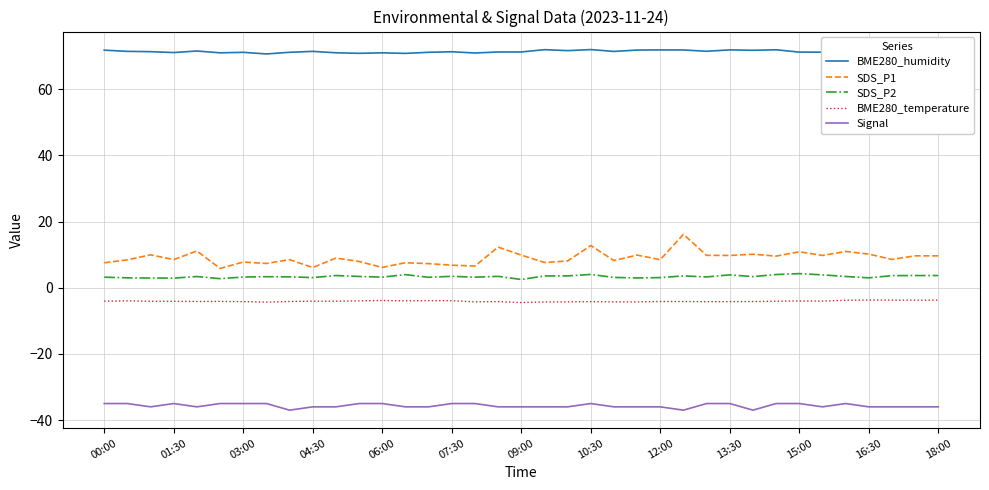

What is the smallest value displayed?

-37.0